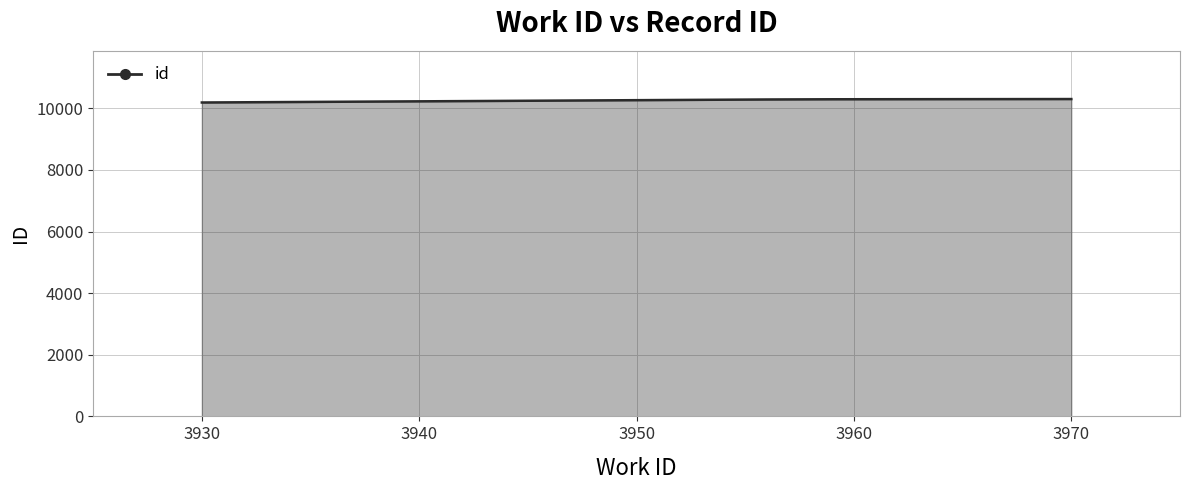

True or false: the data has more than 1 interior local peaks.

False